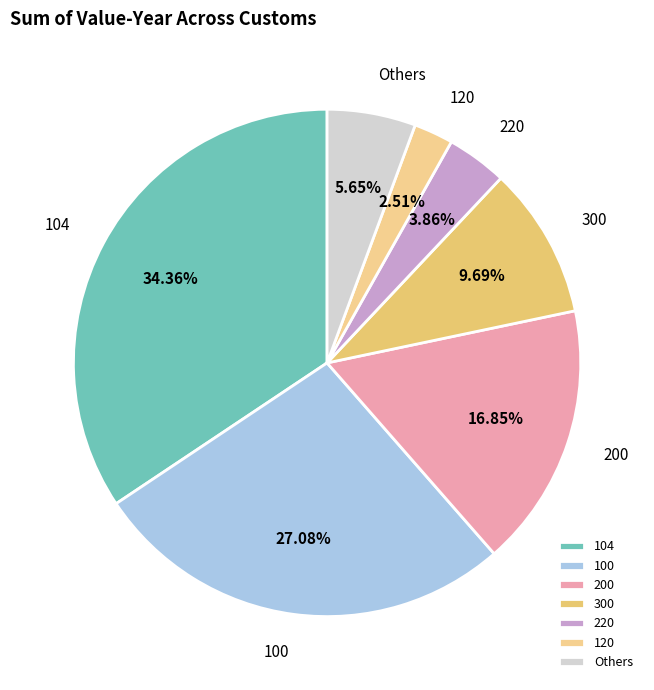

Rank the categories by value from lowest to highest.

120, 220, Others, 300, 200, 100, 104